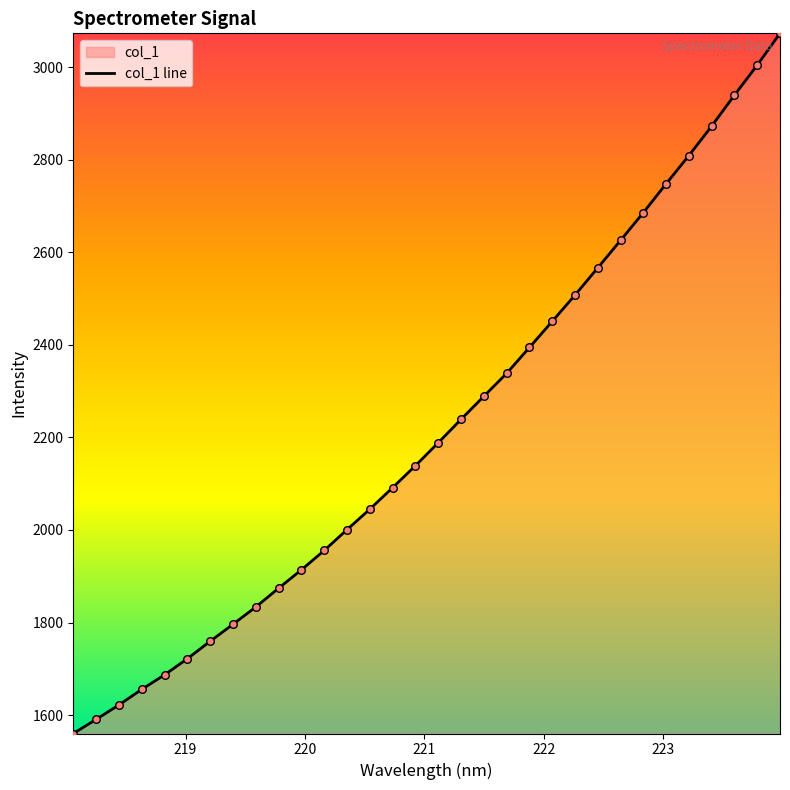

What is the maximum value shown in the chart?

3072.9